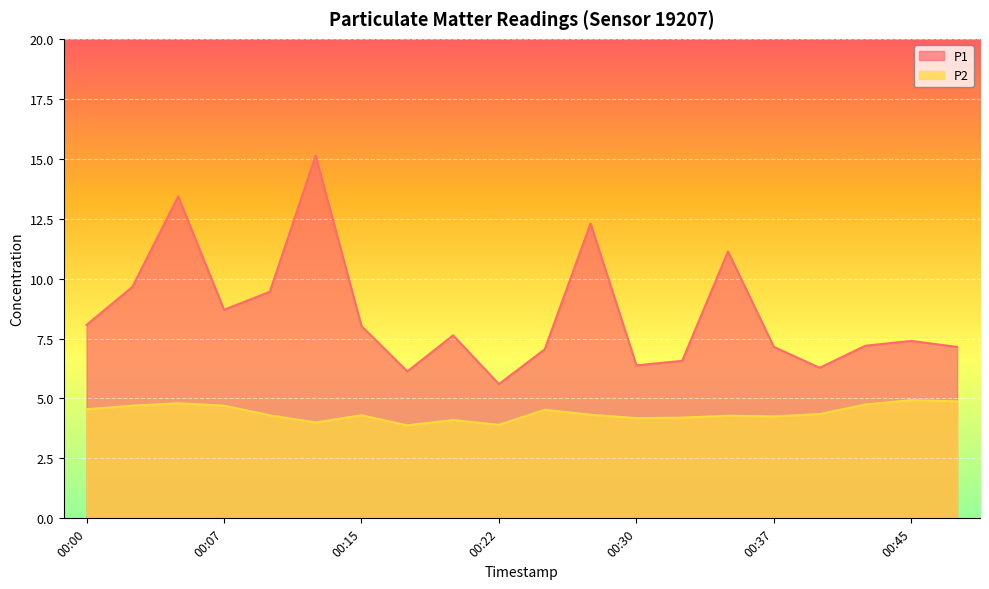

True or false: P2 has a value of 4.0 at 00:12.

True